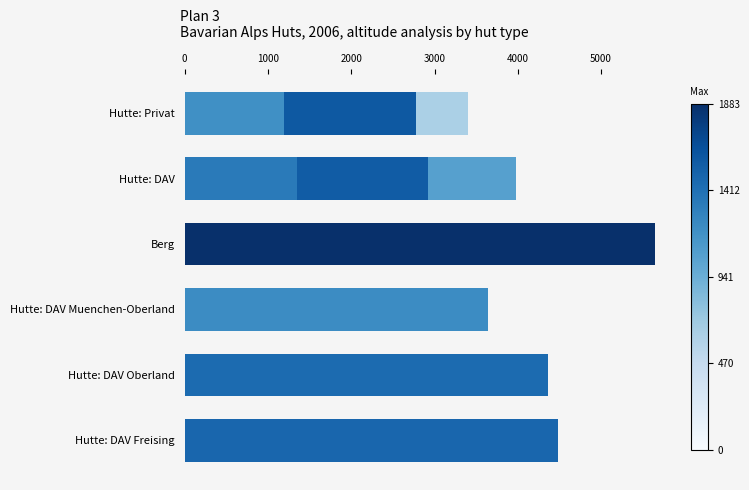

What is the value of the Avg Altitude bar at the 4th from the left?

1214